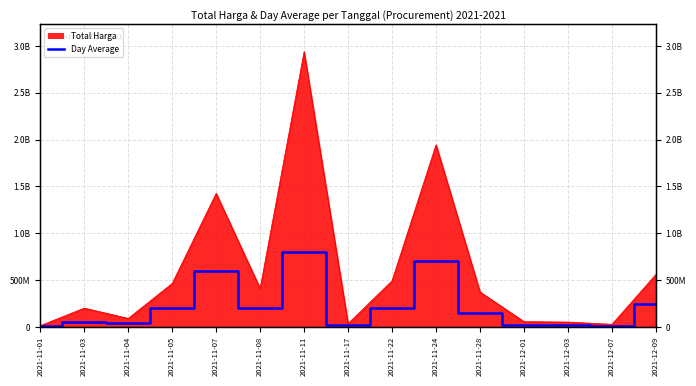

Count the number of categories in the chart.

15